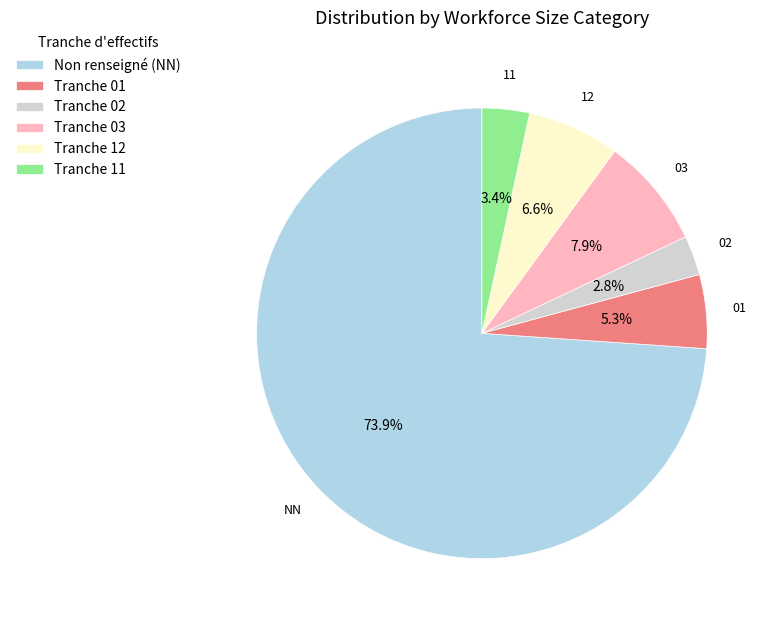

Rank the categories by value from lowest to highest.

Tranche 02, Tranche 11, Tranche 01, Tranche 12, Tranche 03, Non renseigné (NN)